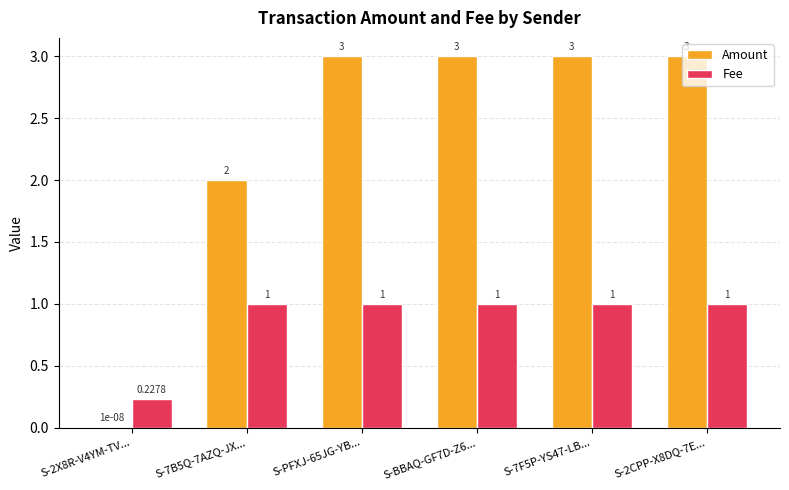

How many categories are shown in the chart?

6